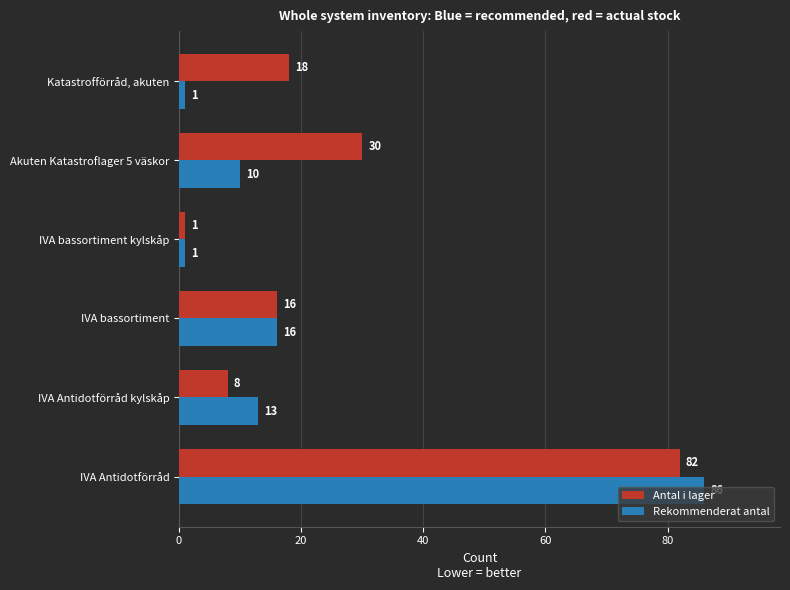

Which category has the highest value in the Rekommenderat antal series?

IVA Antidotförråd